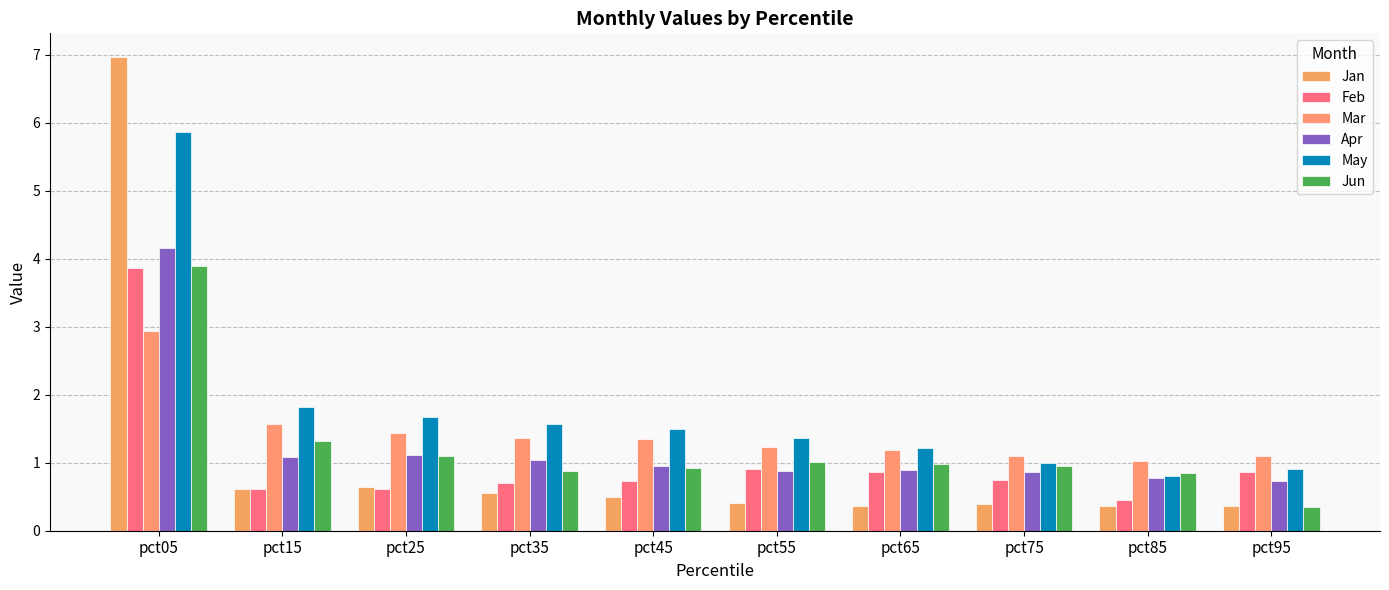

Between pct65 and pct05, which is larger?

pct05